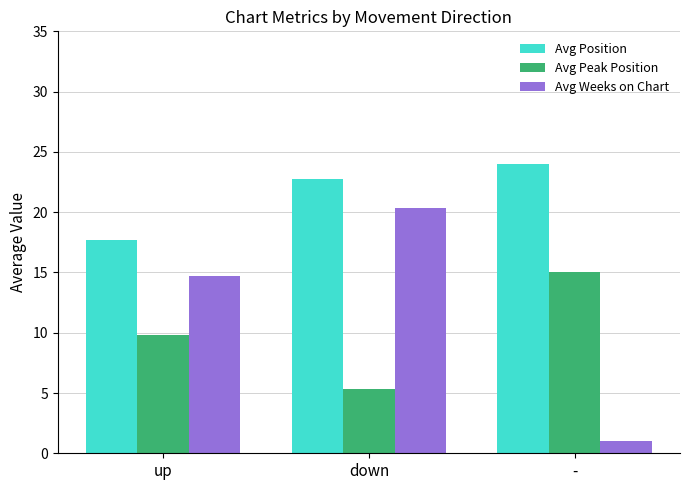

Is it true that Avg Weeks on Chart equals 20.3 at up?

False